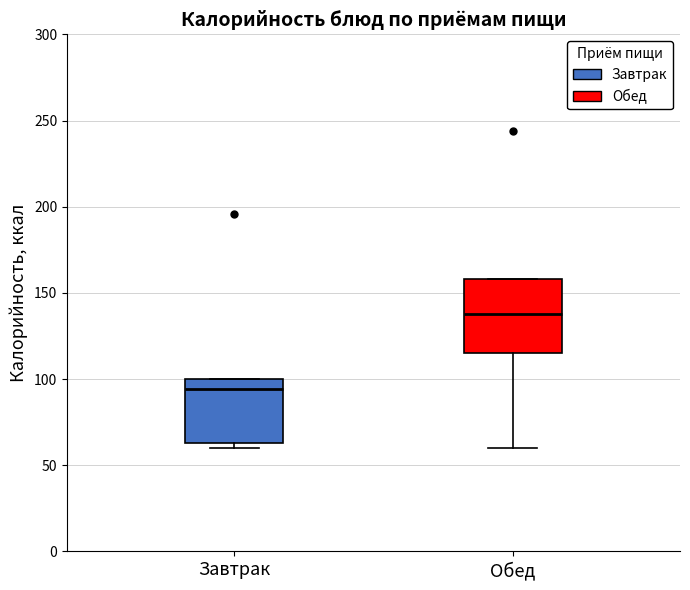

Reading left to right, read every box against the y-axis: the position of its median line, the range the box covers, and the ends of its whiskers. The values are not printed on the chart, so give them approximately, as read against the axis.

Завтрак: median 95, box 65 to 100, whiskers 60 to 100
Обед: median 140, box 115 to 160, whiskers 60 to 160